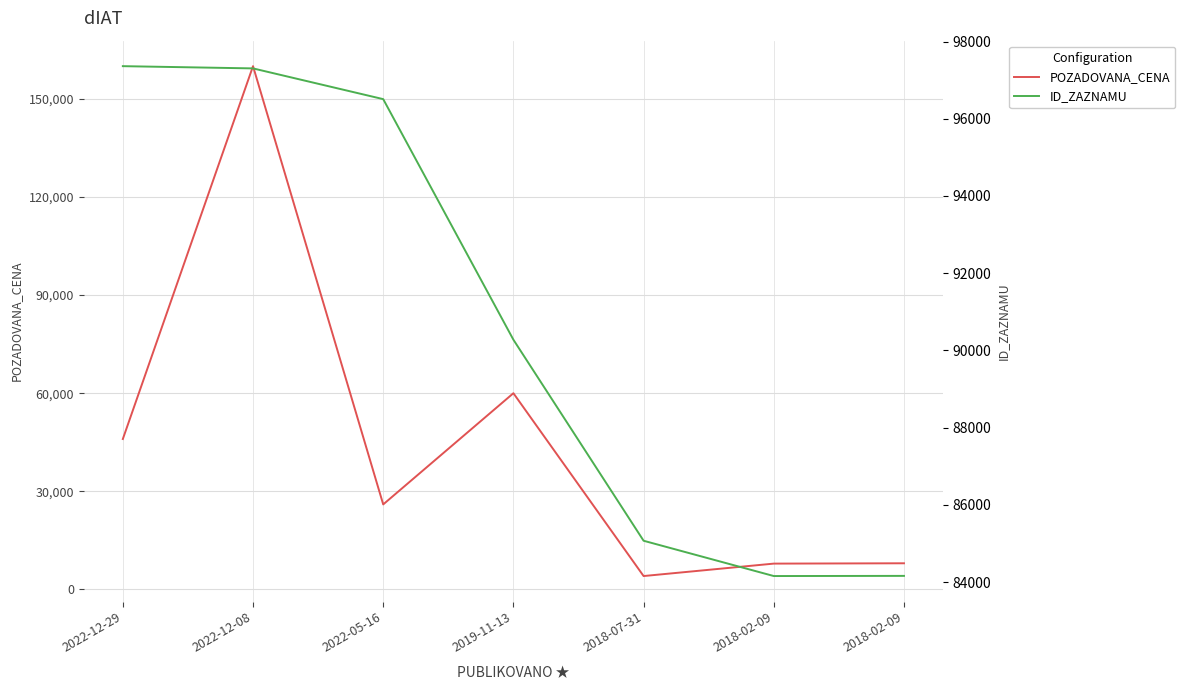

What is the difference between the POZADOVANA_CENA values at 2019-11-13 and 2022-12-29?

14000